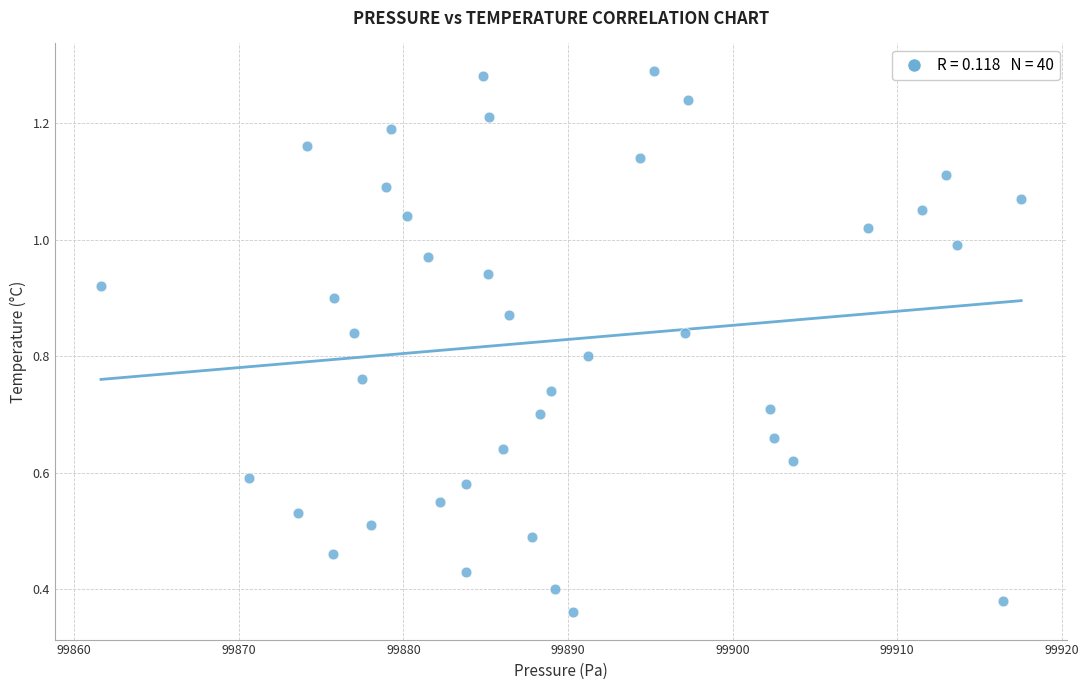

How many data points are displayed?

40